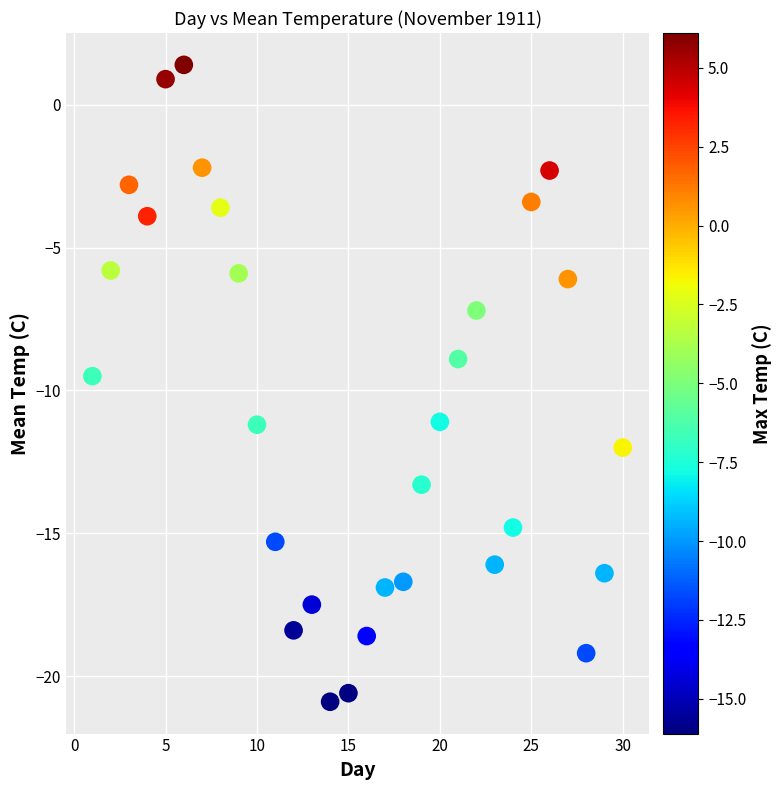

What is the range of X values (max minus min)?

29.0